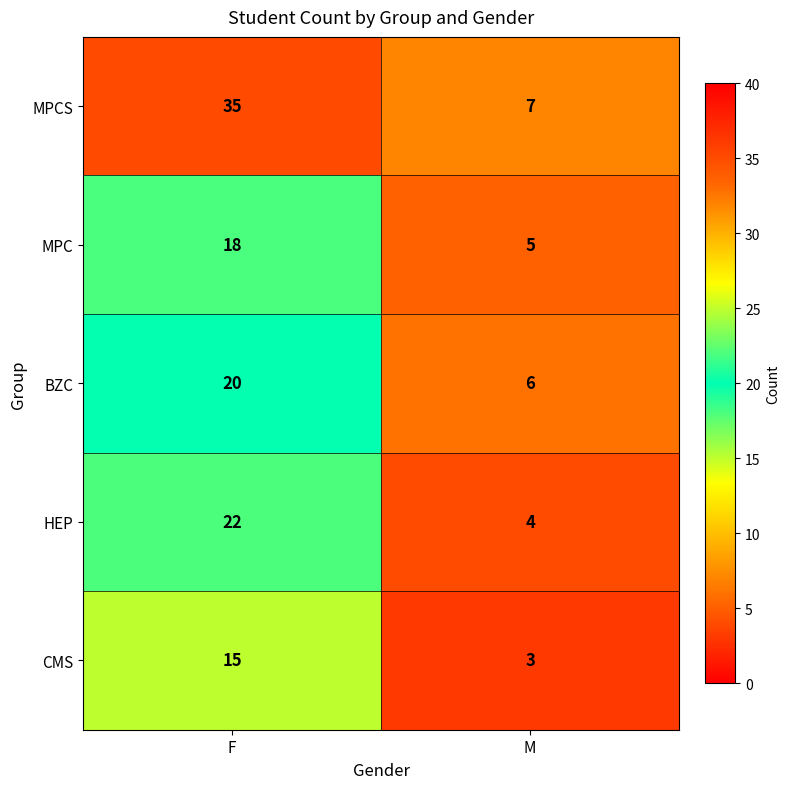

True or false: BZC has a value of 6 at F.

False